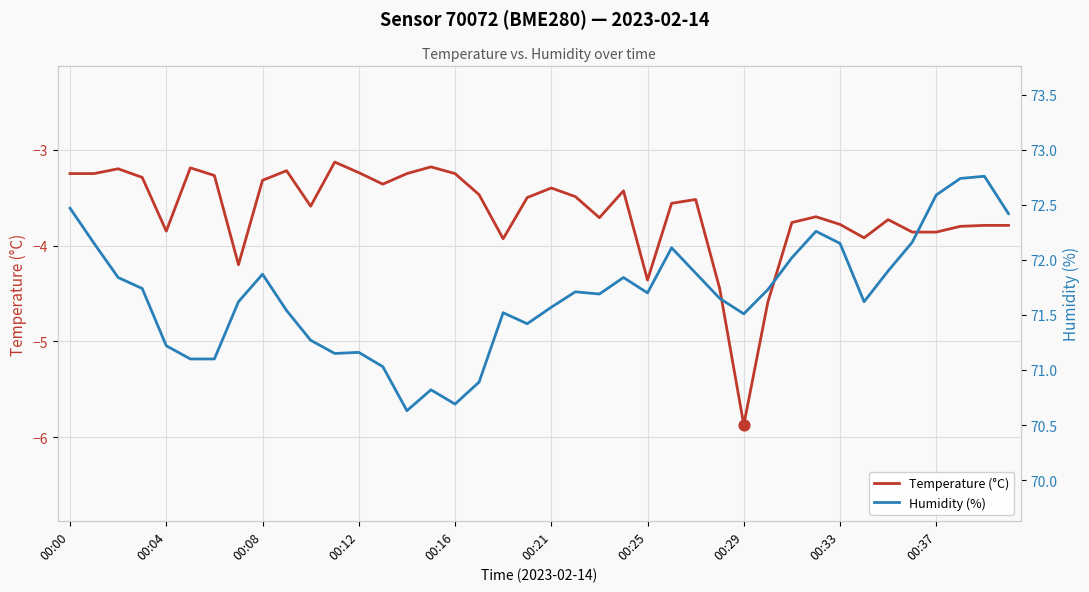

What is the total value across all series at 38?

69.0